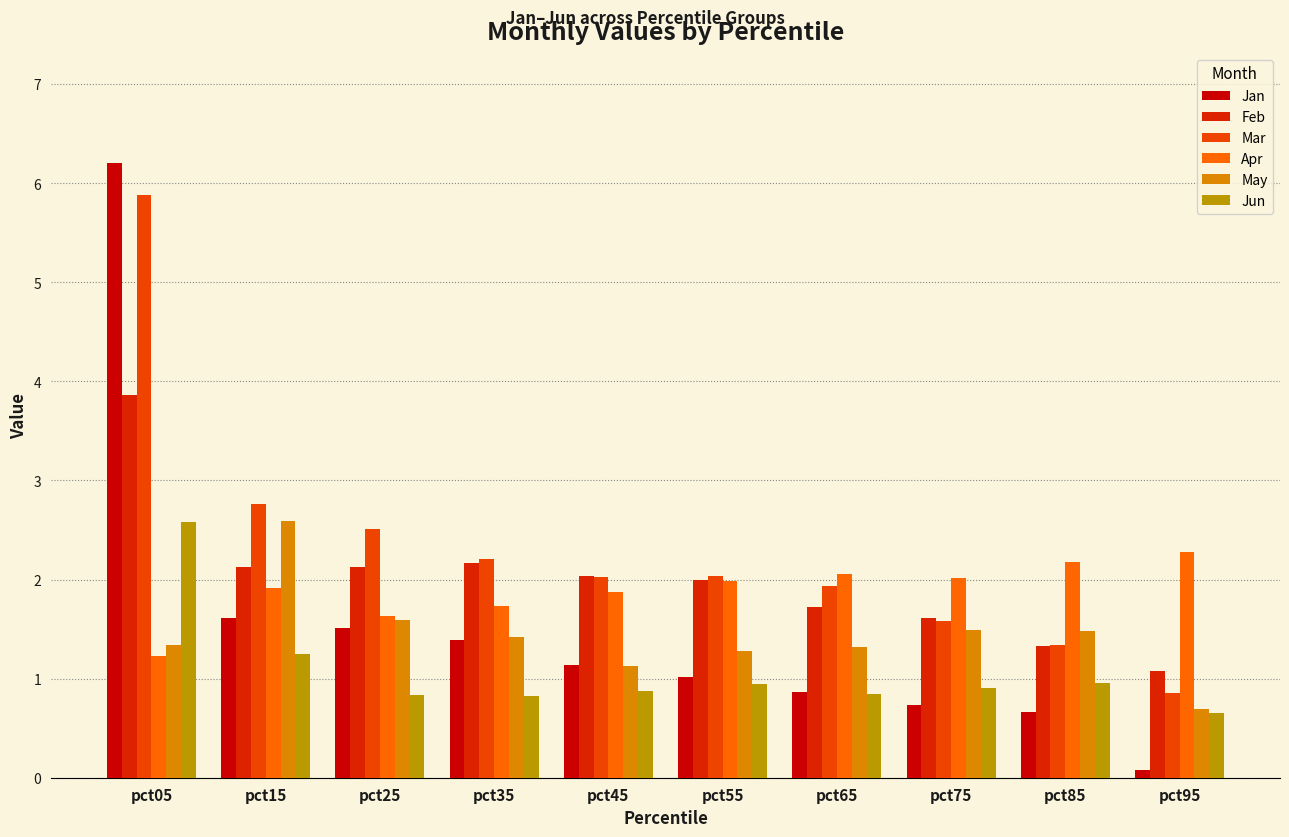

Which label corresponds to the largest value in the chart?

pct05